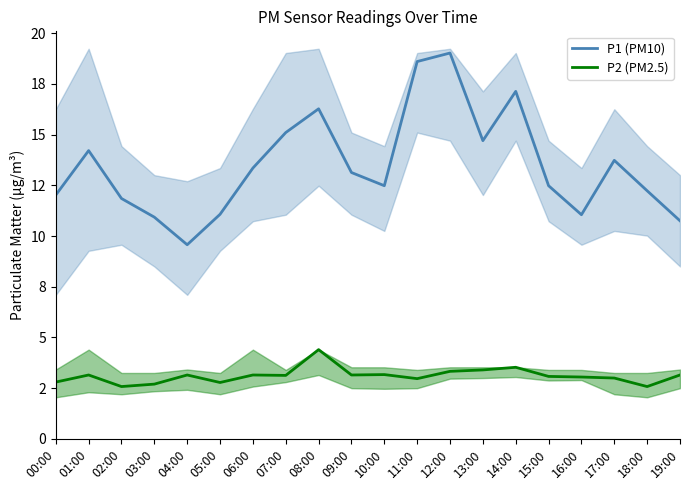

What is the label of the 3rd point from the left?

02:00